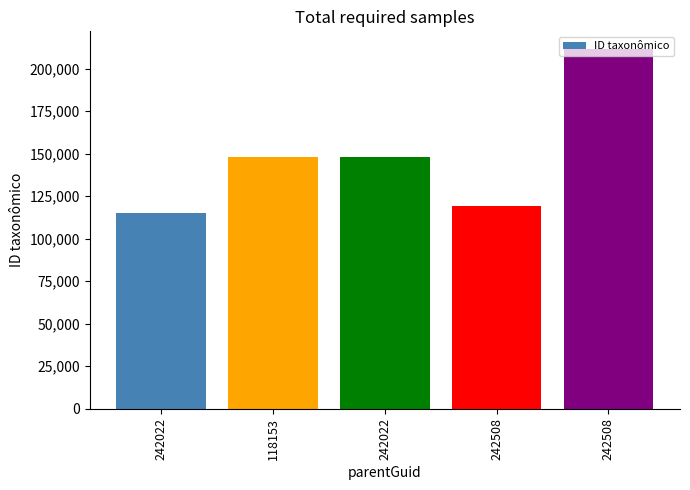

Rank the categories by value from highest to lowest.

242508, 242022, 118153, 242508, 242022